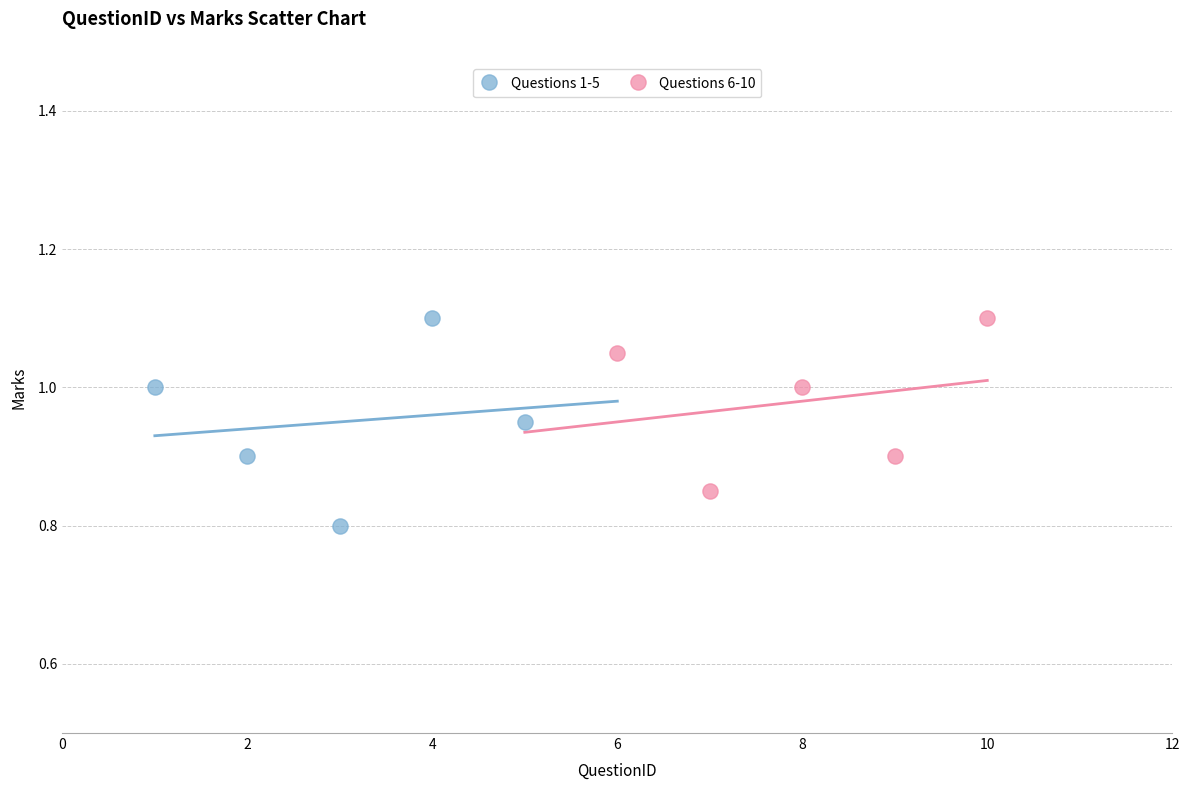

Which series contains the lowest Y value?

Questions 1-5